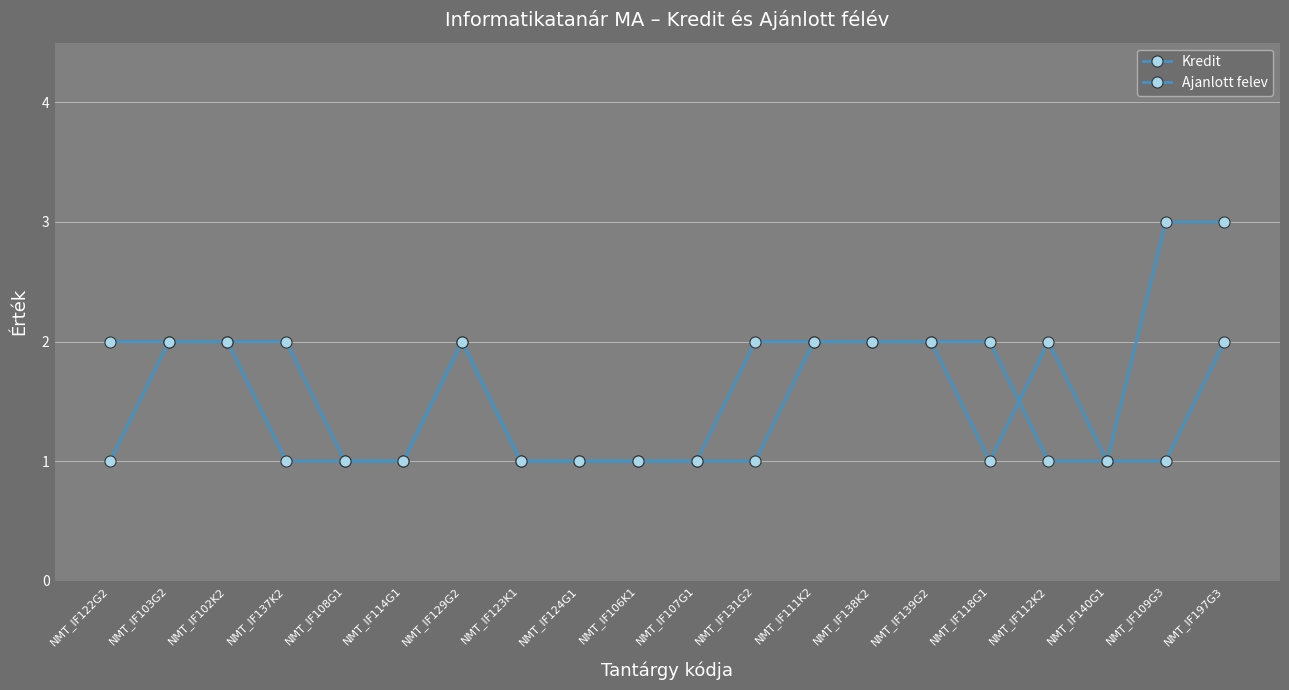

What is the sum of the Kredit values at NMT_IF114G1 and NMT_IF140G1?

2